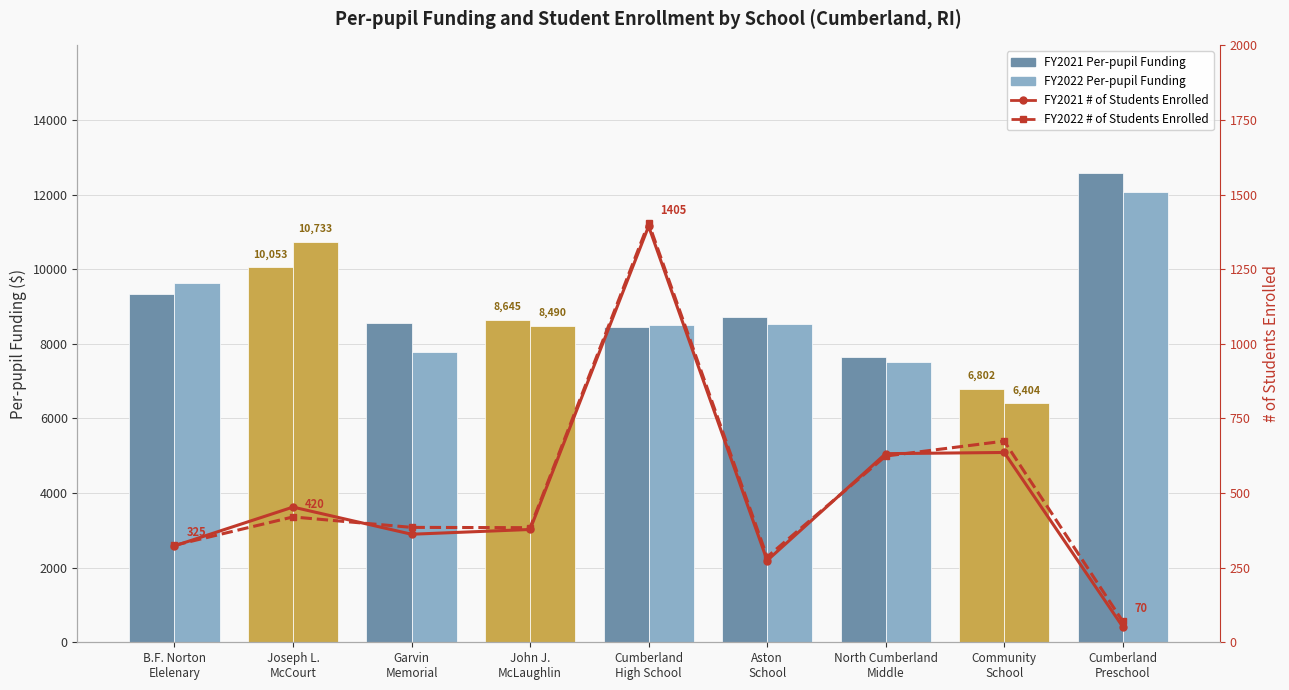

At Cumberland
High School, list the series in order from smallest to largest.

FY2021 # of Students Enrolled, FY2022 # of Students Enrolled, FY2021 Per-pupil Funding, FY2022 Per-pupil Funding